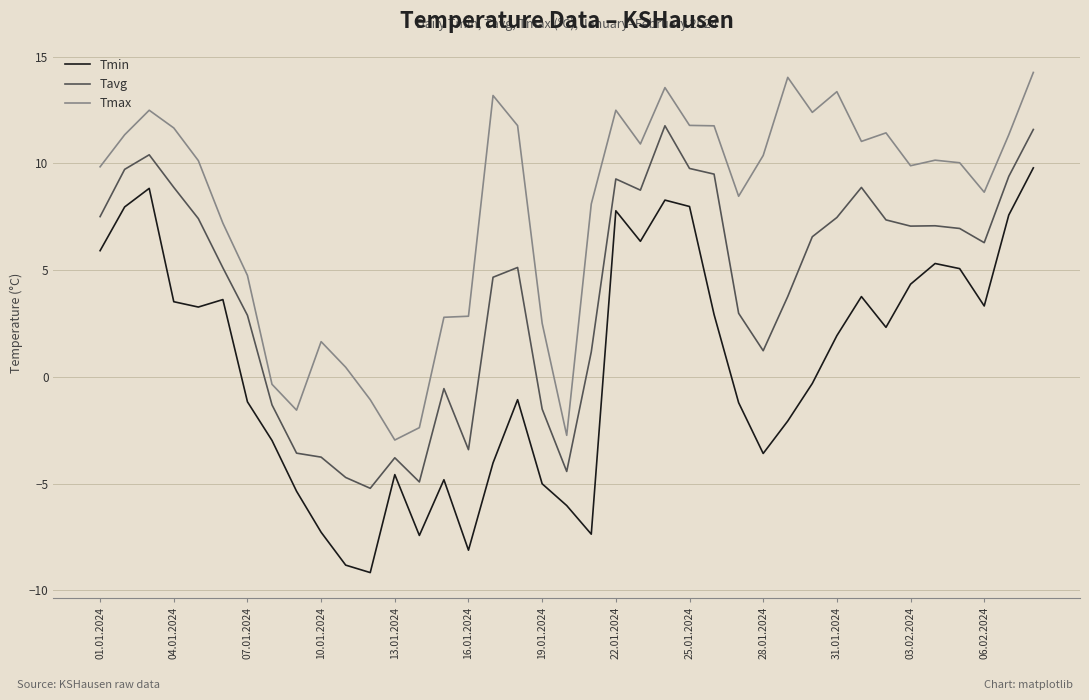

List the series in order of their overall mean, highest first.

Tmax, Tavg, Tmin